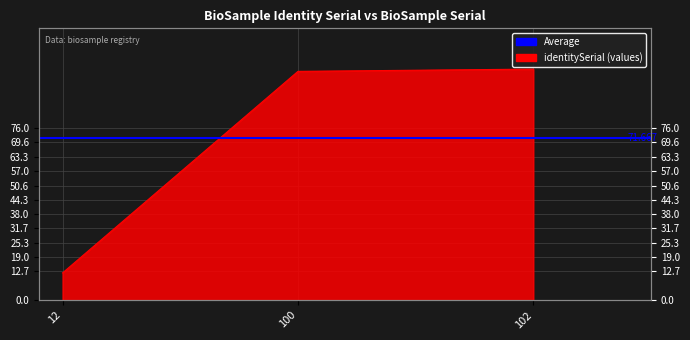

What is the value of the 1st point from the left?

12